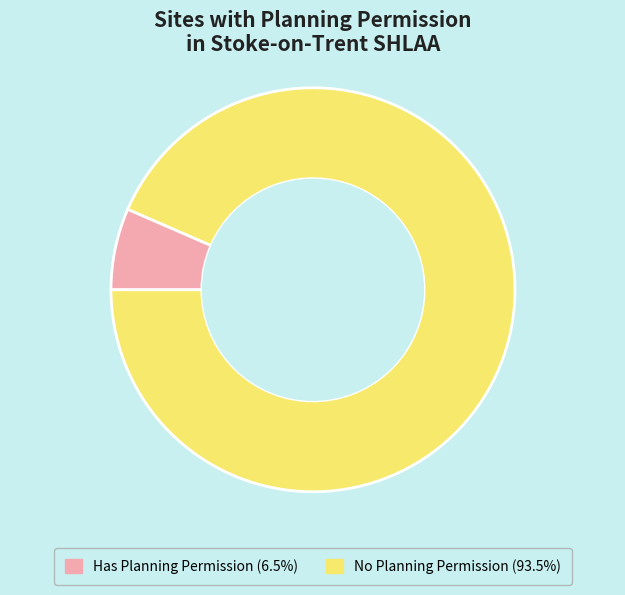

Is Has Planning Permission the majority of the pie?

No